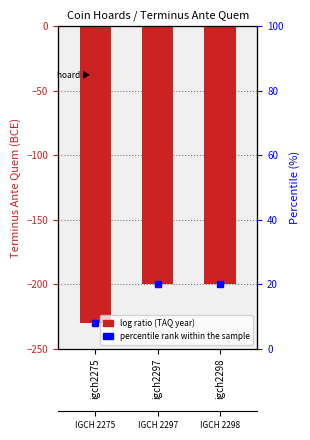

What is the difference between the second highest and minimum values?

30